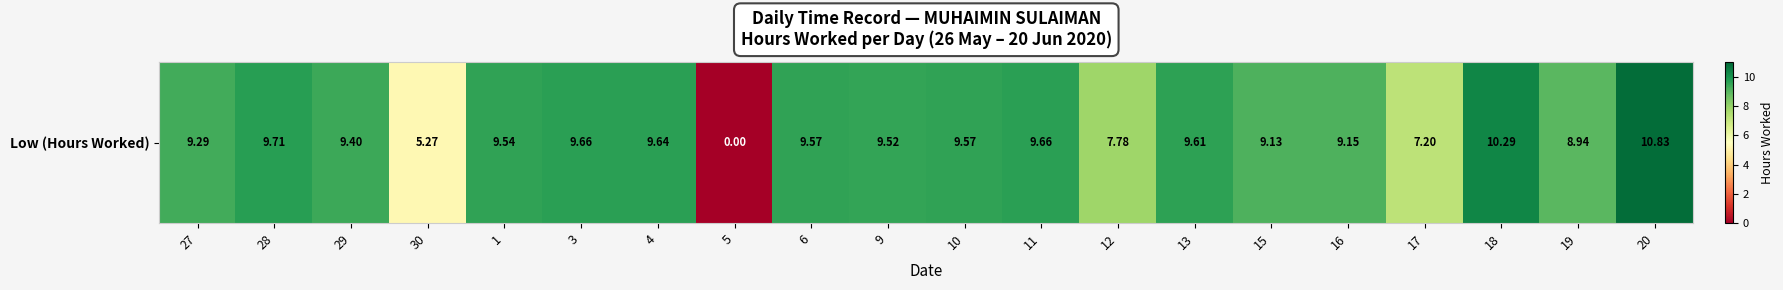

At which category does the chart reach its peak across all series?

20